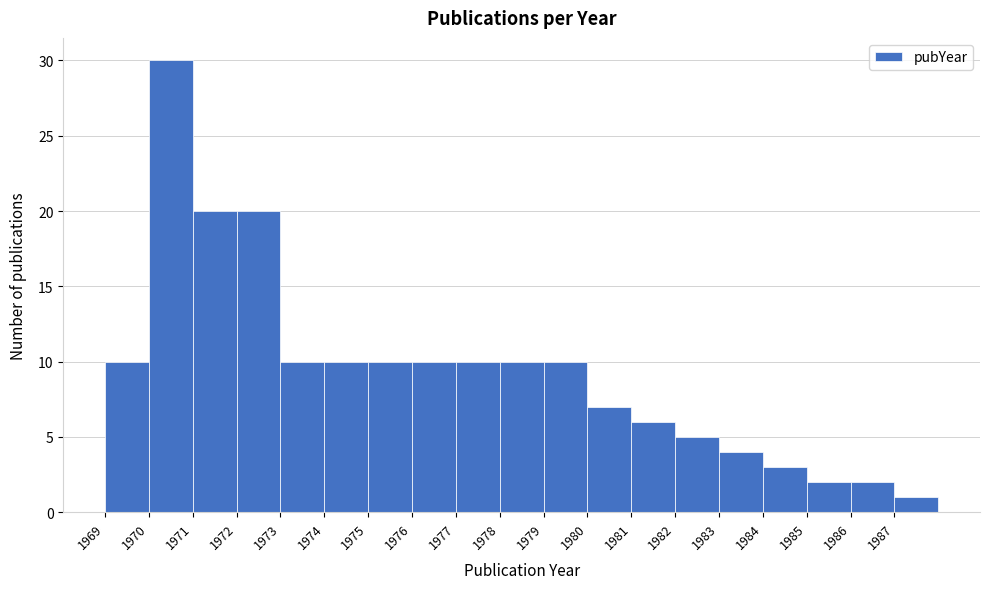

Which range on the x-axis has the tallest bar?

1970 to 1971